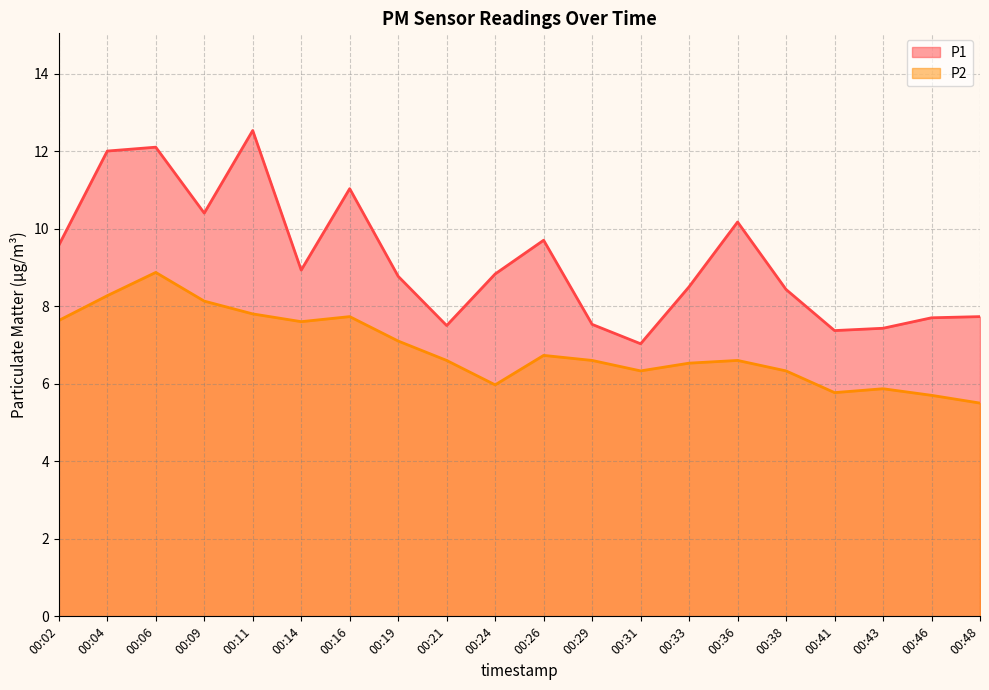

Rank the series at 00:19 from highest to lowest value.

P1, P2